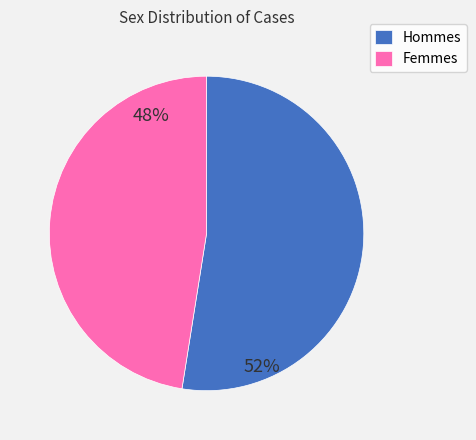

Between Hommes and Femmes, which is larger?

Hommes